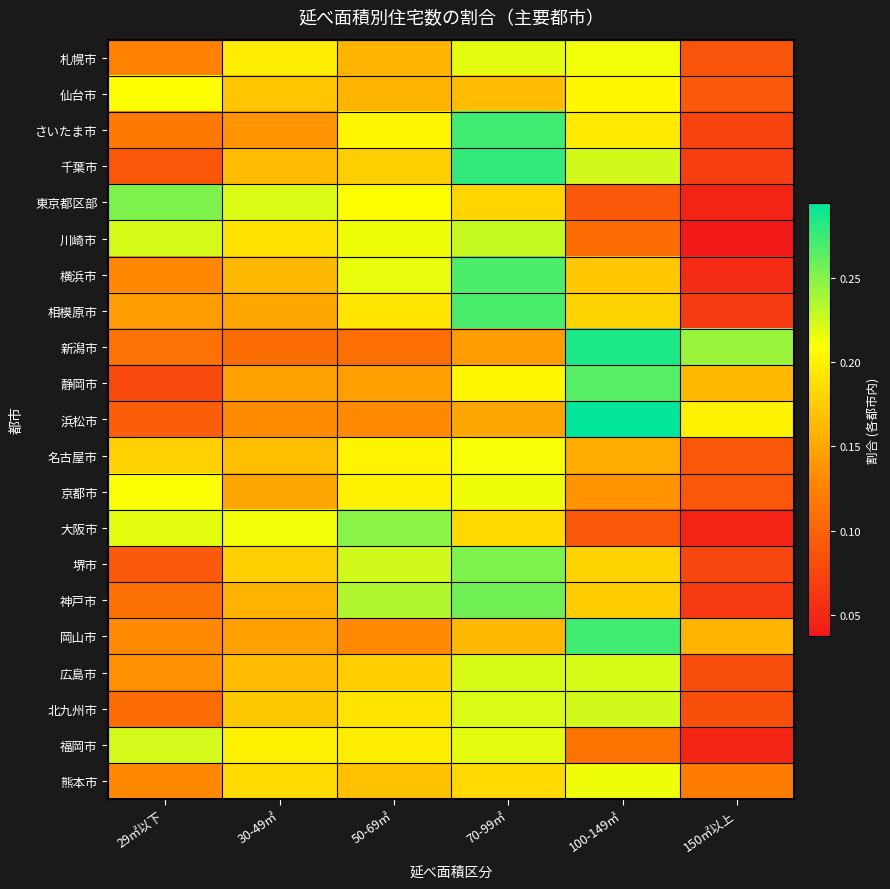

Reading left to right, extract all data points from this chart.

札幌市: 29㎡以下=0.1	30-49㎡=0.2	50-69㎡=0.2	70-99㎡=0.2	100-149㎡=0.2	150㎡以上=0.1
仙台市: 29㎡以下=0.2	30-49㎡=0.2	50-69㎡=0.2	70-99㎡=0.2	100-149㎡=0.2	150㎡以上=0.1
さいたま市: 29㎡以下=0.1	30-49㎡=0.1	50-69㎡=0.2	70-99㎡=0.3	100-149㎡=0.2	150㎡以上=0.1
千葉市: 29㎡以下=0.1	30-49㎡=0.2	50-69㎡=0.2	70-99㎡=0.3	100-149㎡=0.2	150㎡以上=0.1
東京都区部: 29㎡以下=0.3	30-49㎡=0.2	50-69㎡=0.2	70-99㎡=0.2	100-149㎡=0.1	150㎡以上=0.0
川崎市: 29㎡以下=0.2	30-49㎡=0.2	50-69㎡=0.2	70-99㎡=0.2	100-149㎡=0.1	150㎡以上=0.0
横浜市: 29㎡以下=0.1	30-49㎡=0.2	50-69㎡=0.2	70-99㎡=0.3	100-149㎡=0.2	150㎡以上=0.1
相模原市: 29㎡以下=0.1	30-49㎡=0.1	50-69㎡=0.2	70-99㎡=0.3	100-149㎡=0.2	150㎡以上=0.1
新潟市: 29㎡以下=0.1	30-49㎡=0.1	50-69㎡=0.1	70-99㎡=0.1	100-149㎡=0.3	150㎡以上=0.2
静岡市: 29㎡以下=0.1	30-49㎡=0.1	50-69㎡=0.1	70-99㎡=0.2	100-149㎡=0.3	150㎡以上=0.2
浜松市: 29㎡以下=0.1	30-49㎡=0.1	50-69㎡=0.1	70-99㎡=0.1	100-149㎡=0.3	150㎡以上=0.2
名古屋市: 29㎡以下=0.2	30-49㎡=0.2	50-69㎡=0.2	70-99㎡=0.2	100-149㎡=0.2	150㎡以上=0.1
京都市: 29㎡以下=0.2	30-49㎡=0.1	50-69㎡=0.2	70-99㎡=0.2	100-149㎡=0.1	150㎡以上=0.1
大阪市: 29㎡以下=0.2	30-49㎡=0.2	50-69㎡=0.2	70-99㎡=0.2	100-149㎡=0.1	150㎡以上=0.0
堺市: 29㎡以下=0.1	30-49㎡=0.2	50-69㎡=0.2	70-99㎡=0.3	100-149㎡=0.2	150㎡以上=0.1
神戸市: 29㎡以下=0.1	30-49㎡=0.2	50-69㎡=0.2	70-99㎡=0.3	100-149㎡=0.2	150㎡以上=0.1
岡山市: 29㎡以下=0.1	30-49㎡=0.1	50-69㎡=0.1	70-99㎡=0.2	100-149㎡=0.3	150㎡以上=0.2
広島市: 29㎡以下=0.1	30-49㎡=0.2	50-69㎡=0.2	70-99㎡=0.2	100-149㎡=0.2	150㎡以上=0.1
北九州市: 29㎡以下=0.1	30-49㎡=0.2	50-69㎡=0.2	70-99㎡=0.2	100-149㎡=0.2	150㎡以上=0.1
福岡市: 29㎡以下=0.2	30-49㎡=0.2	50-69㎡=0.2	70-99㎡=0.2	100-149㎡=0.1	150㎡以上=0.0
熊本市: 29㎡以下=0.1	30-49㎡=0.2	50-69㎡=0.2	70-99㎡=0.2	100-149㎡=0.2	150㎡以上=0.1